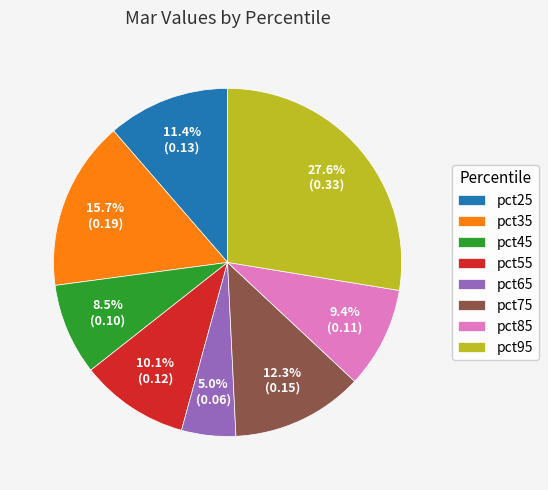

Is it true that pct75 is 12% of the pie?

True